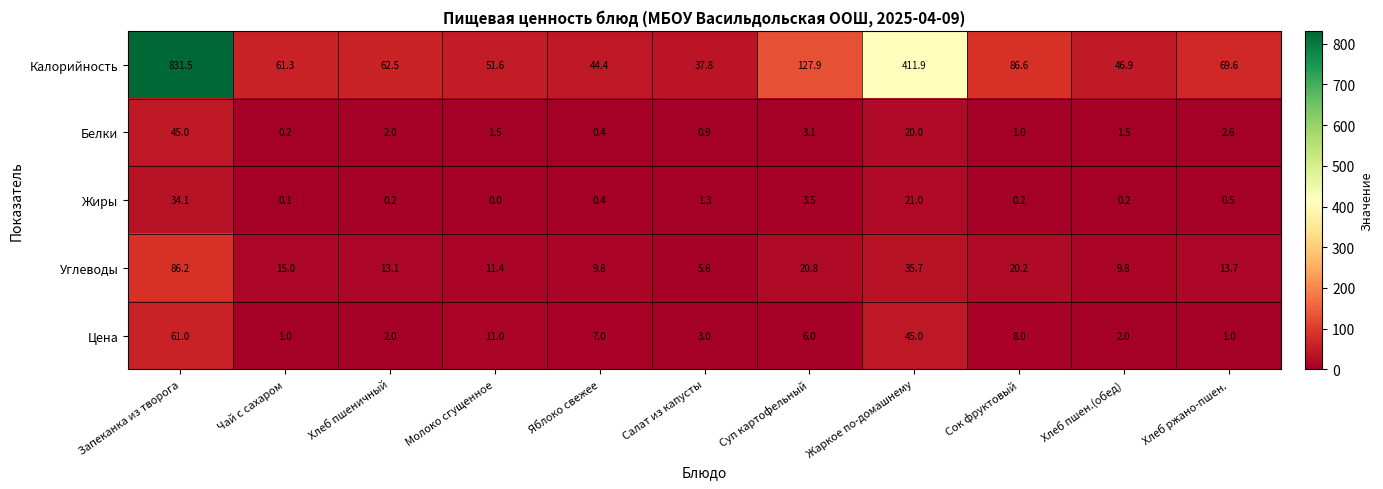

How many distinct data groups are displayed?

5